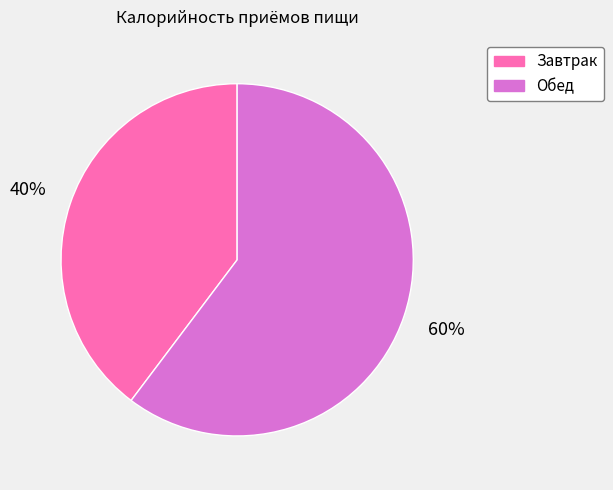

To the nearest percent, what is the combined percentage of Завтрак and Обед?

100%